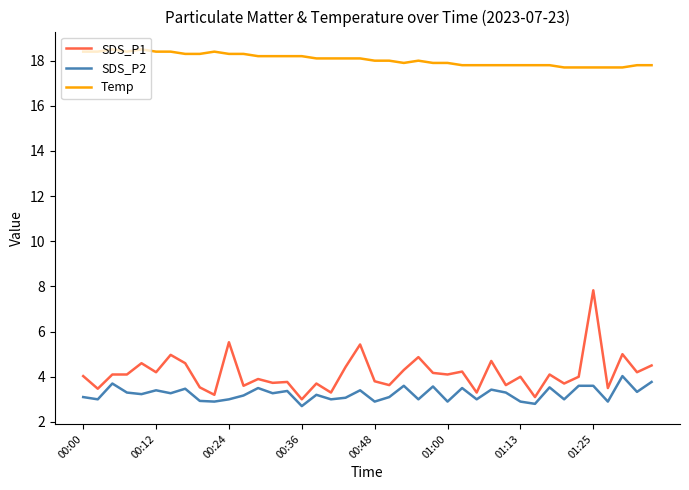

What is the difference between the maximum and minimum values in the Temp series?

0.8